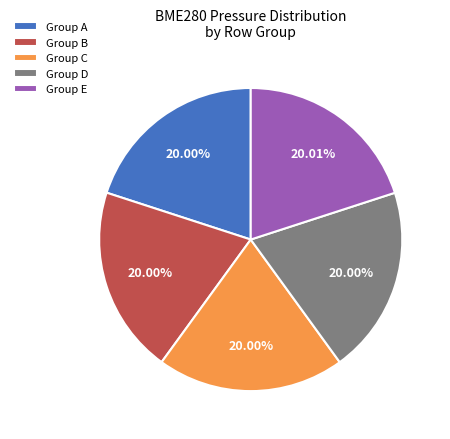

Is Group B the majority of the pie?

No